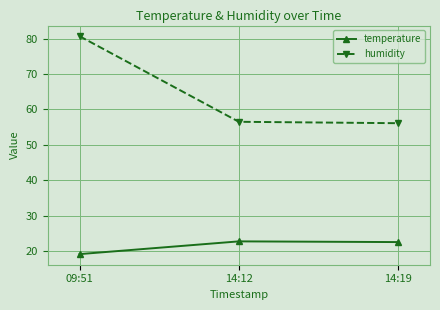

Which series has the largest range (max minus min)?

humidity